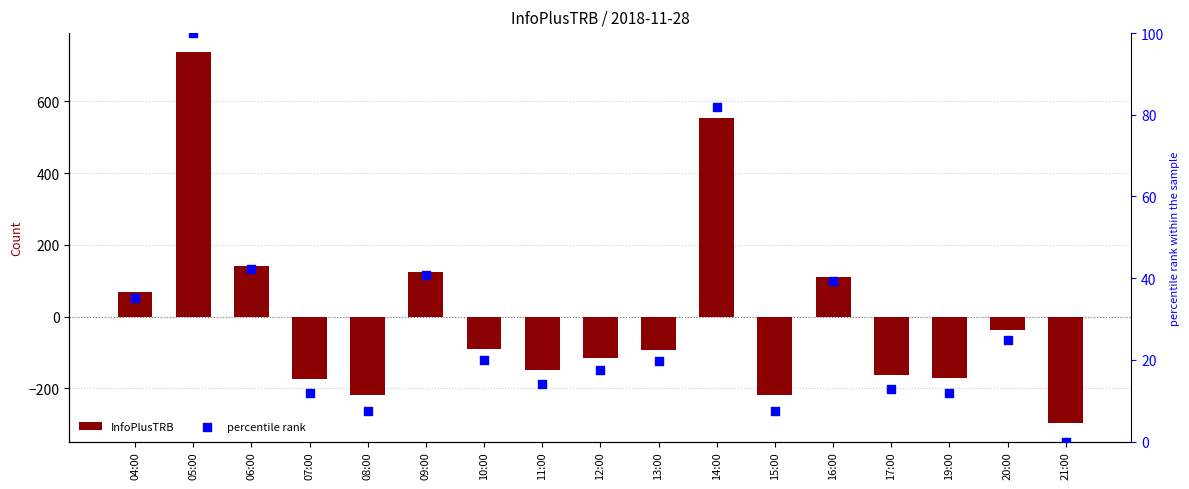

What is the total value across all series at 07:00?

-163.0